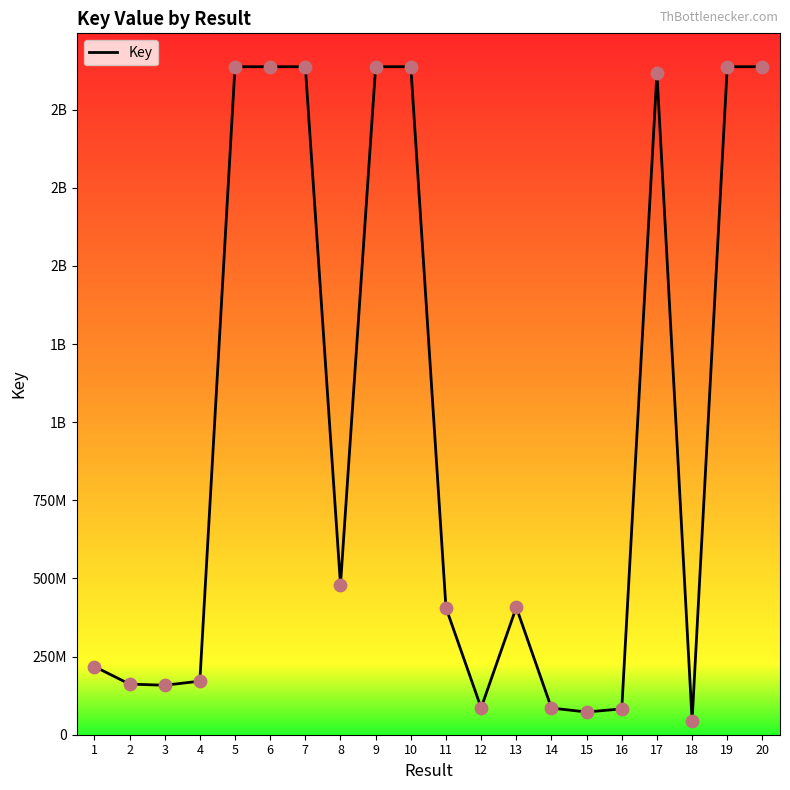

What is the ratio of the value at 13 to the value at 14?

4.8